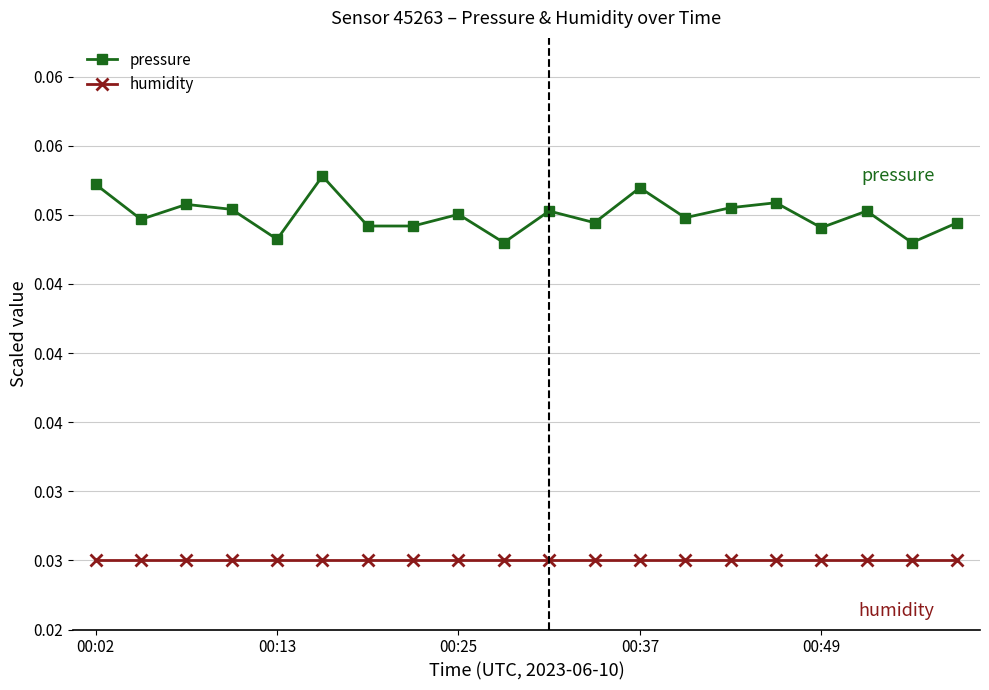

What are all the series names shown in the legend?

pressure, humidity